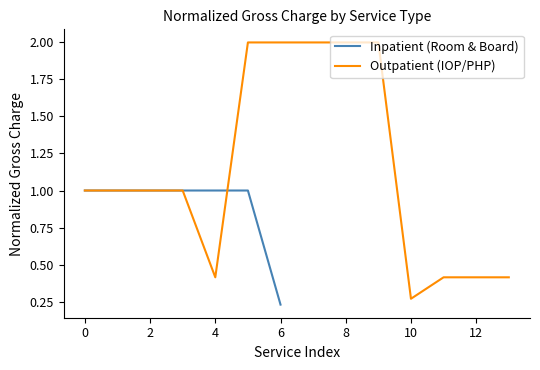

What is the average value?

0.9